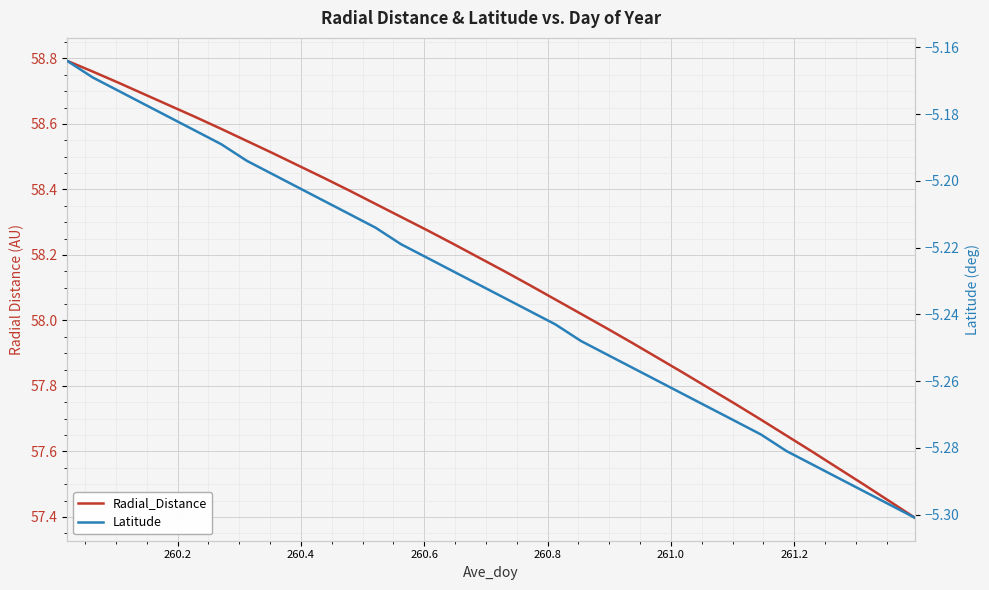

What is the value of the Radial_Distance point at the 1st from the left?

58.8